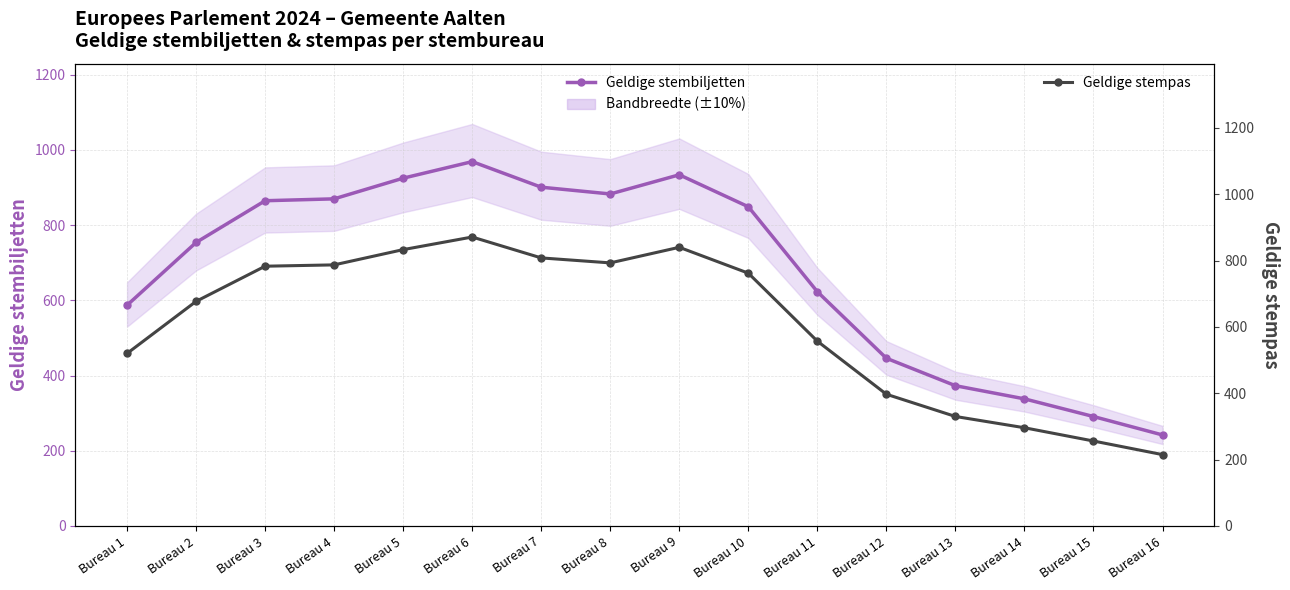

What is the sum of the Geldige stempas values at Bureau 1 and Bureau 8?

1313